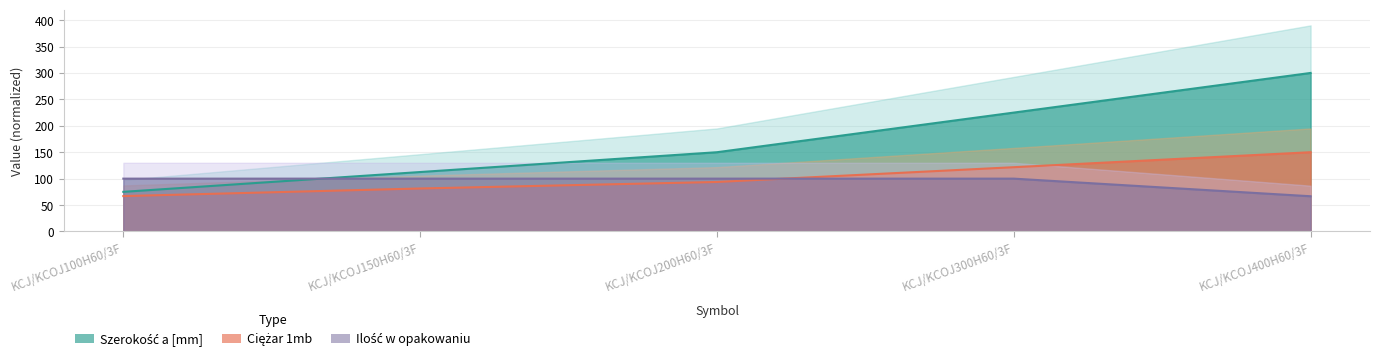

Reading left to right, transcribe all the data shown in this chart.

Szerokość a [mm]: 75.0	112.5	150.0	225.0	300.0
Ciężar 1mb: 67.0	81.4	93.7	121.6	150.0
Ilość w opakowaniu: 100.0	100.0	100.0	100.0	66.7